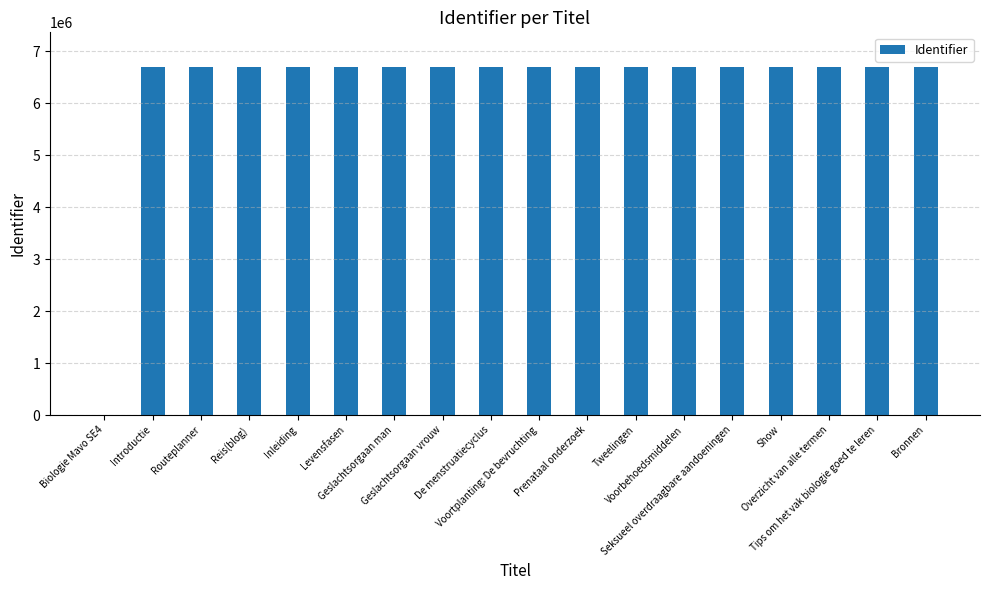

The chart shows a value of 6697613 at Voortplanting: De bevruchting. True or false?

True